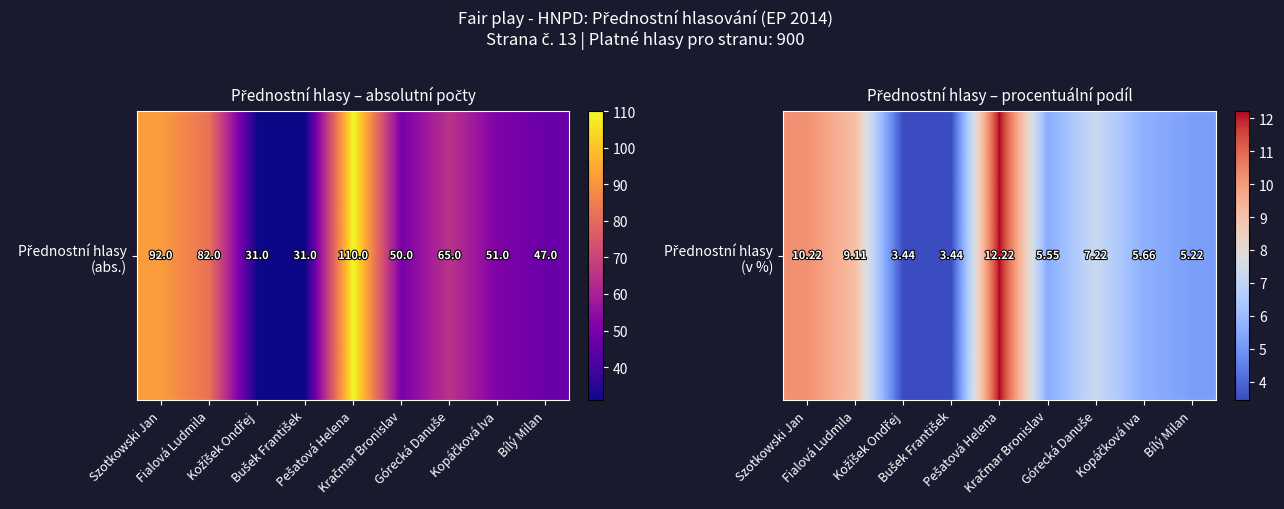

Rank the categories by value from highest to lowest.

Pešatová Helena, Szotkowski Jan, Fialová Ludmila, Górecká Danuše, Kopáčková Iva, Kračmar Bronislav, Bílý Milan, Kožíšek Ondřej, Bušek František